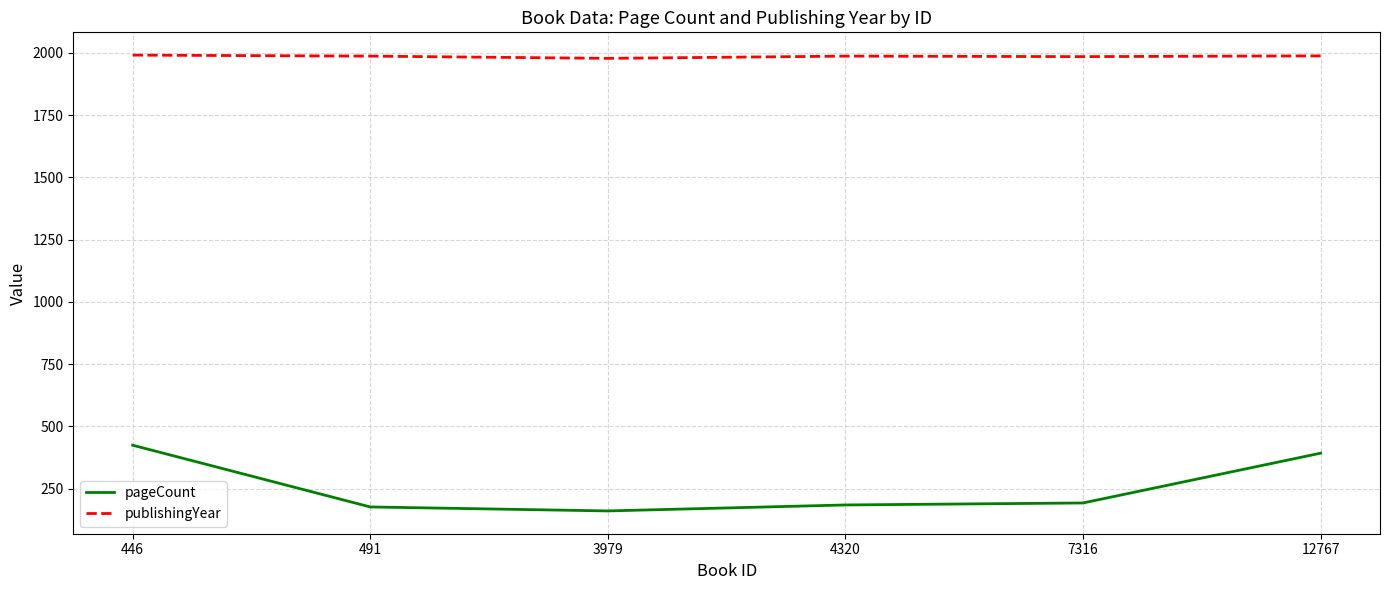

Is it true that pageCount equals 58 at 4320?

False